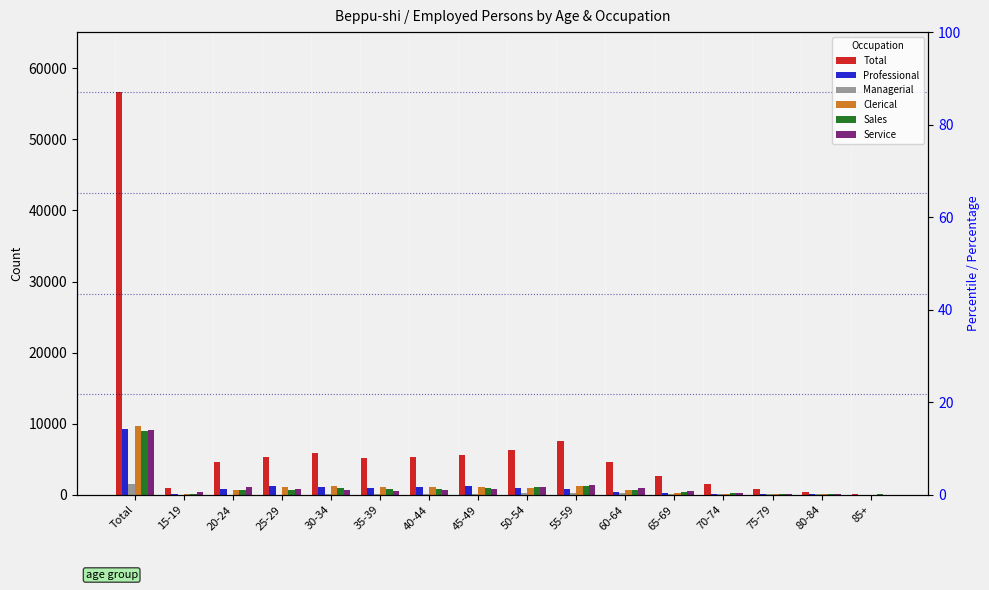

What is the minimum value for Clerical?

4